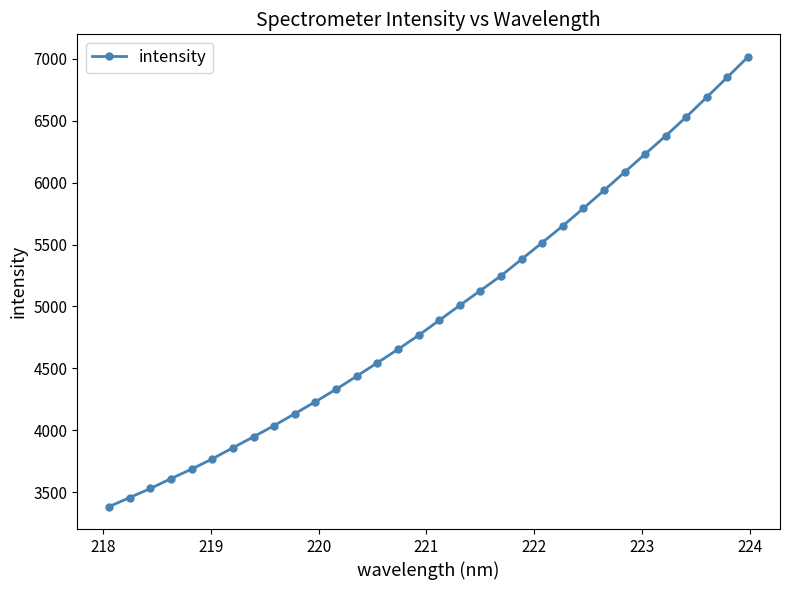

What is the value of the 13th point from the left?

4437.5